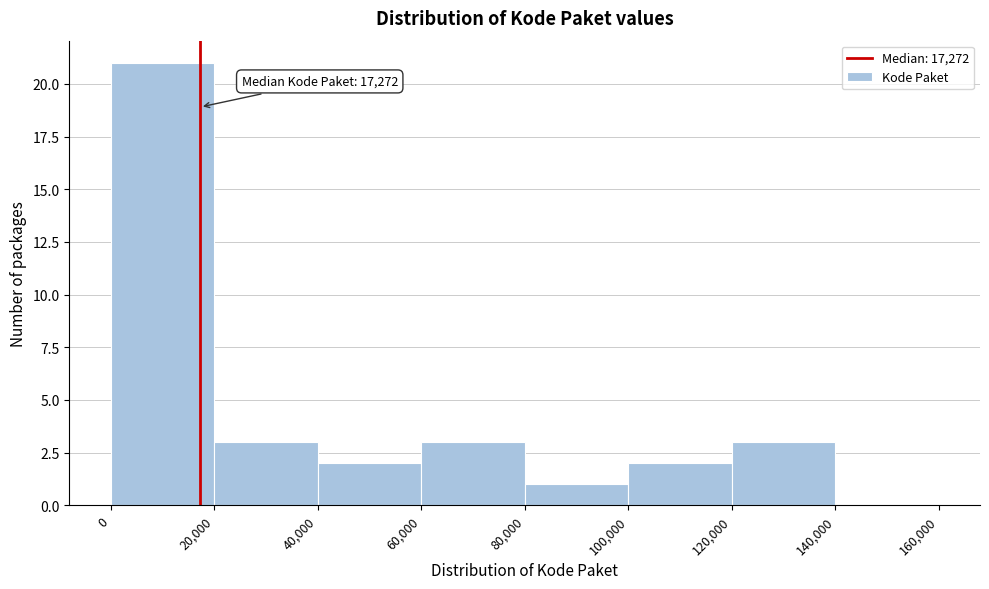

Over which range of the x-axis is the bar tallest?

0 to 20,000